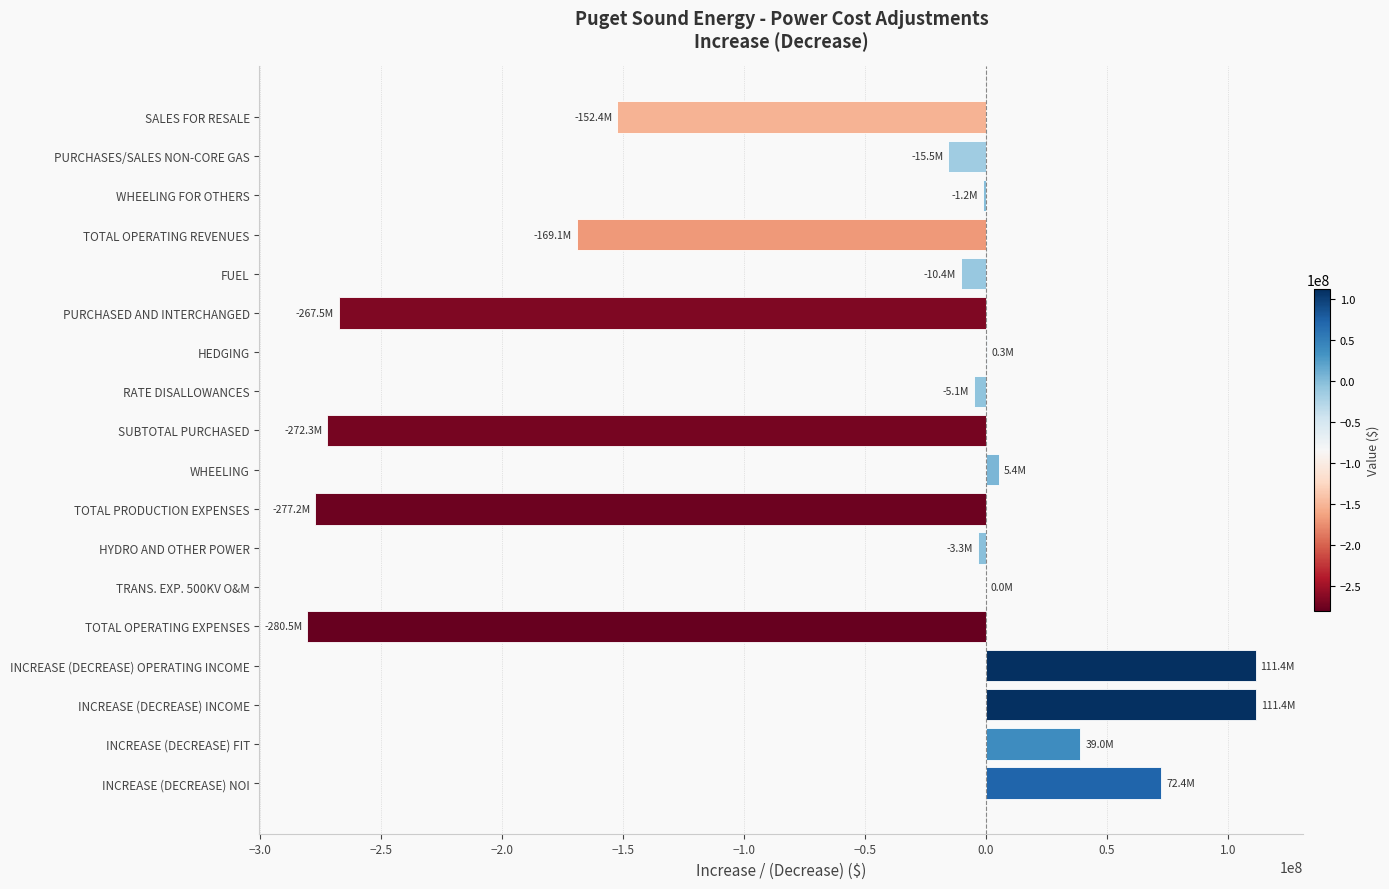

What is the change in value from SALES FOR RESALE to PURCHASED AND INTERCHANGED?

-115049095.9